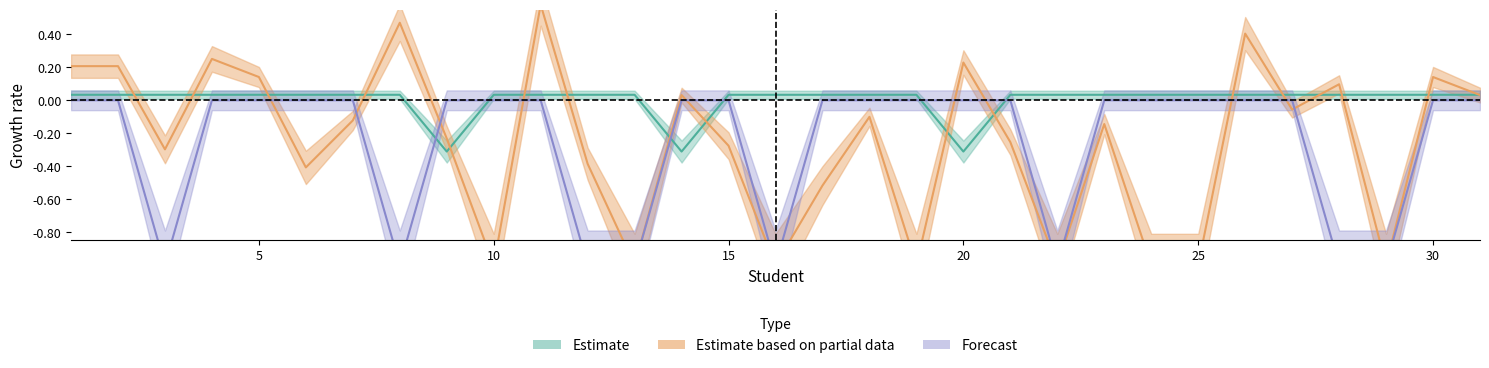

Is this an area chart (filled region under the line)?

No